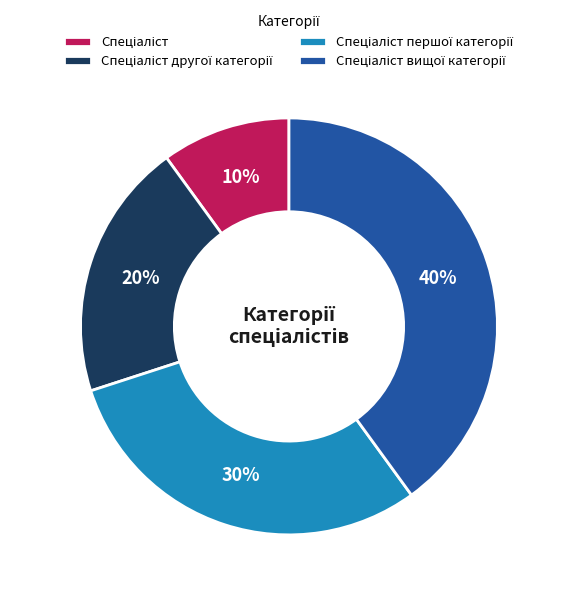

To the nearest percent, what is the difference between the largest and smallest slice percentages?

30%